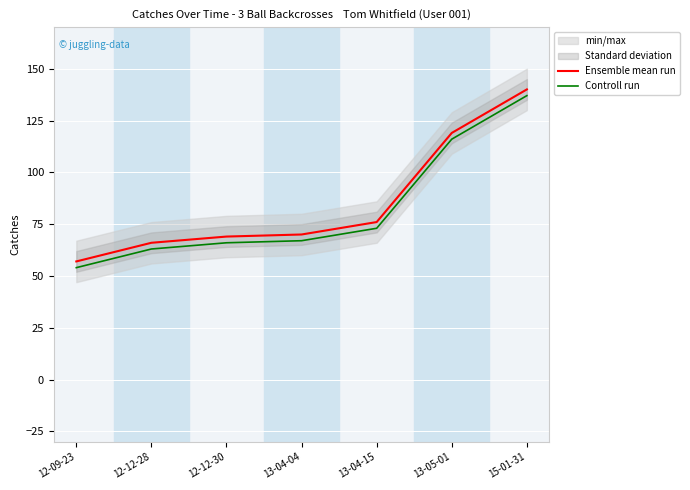

At which label does Ensemble mean run reach its minimum?

12-09-23